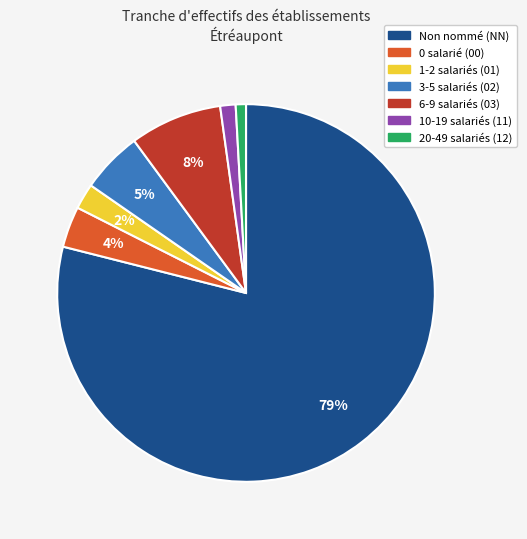

Is there any slice that represents more than half of the pie?

Yes